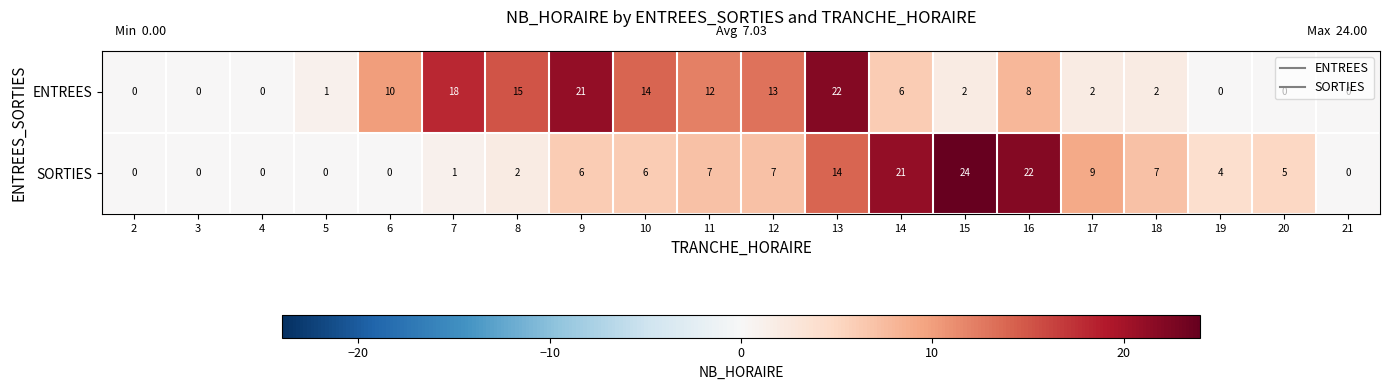

At which label does ENTREES first exceed 6?

6